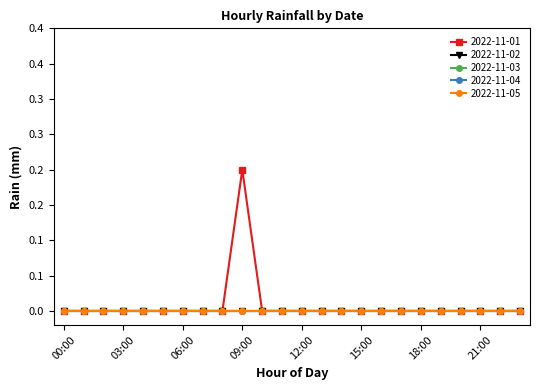

What is the label of the 2nd point from the left?

01:00